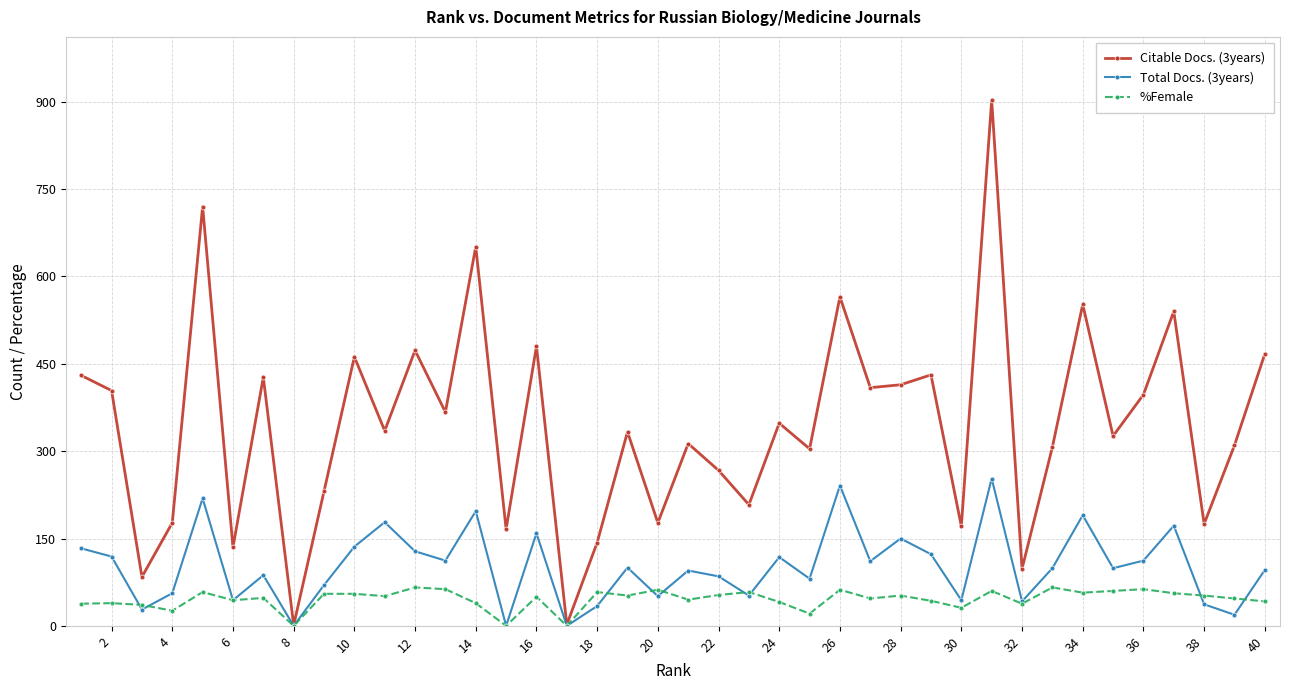

What is the highest value of the %Female series?

66